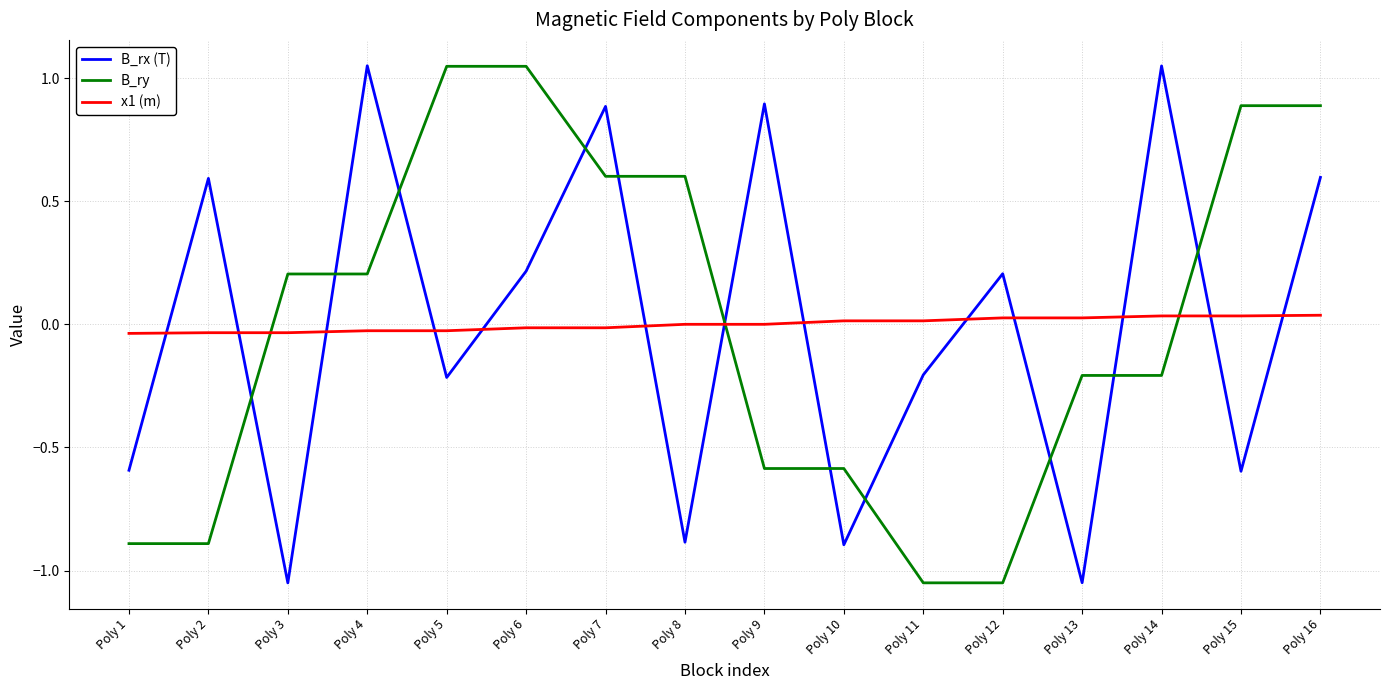

At Poly 4, list the series in order from smallest to largest.

x1 (m), B_ry, B_rx (T)